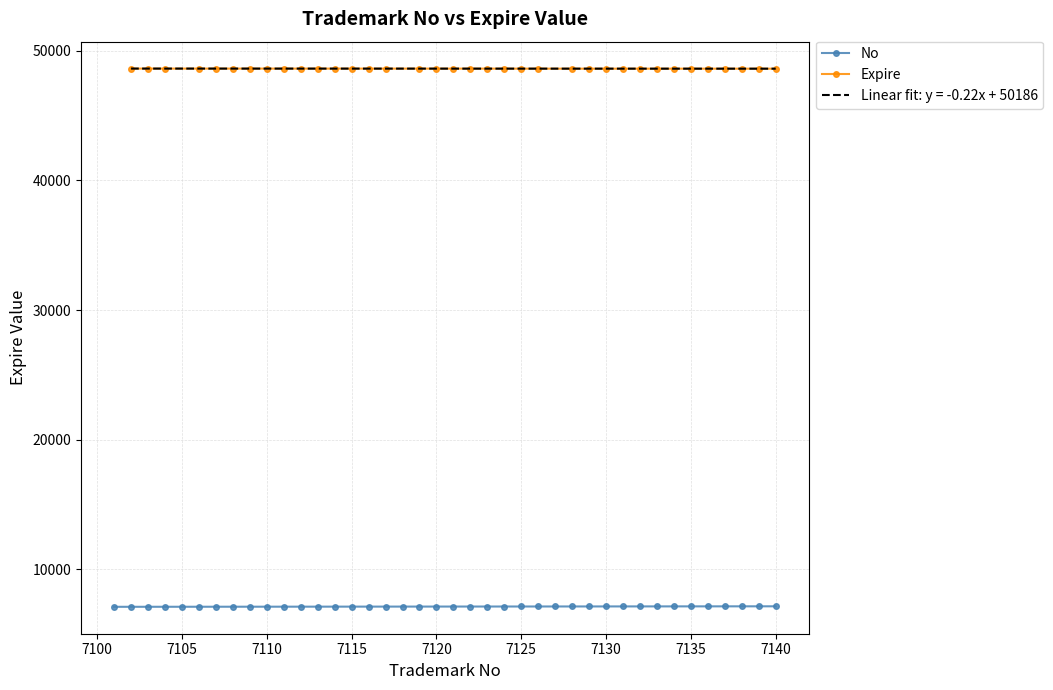

What is the change in value from 7119 to 7125?

+6